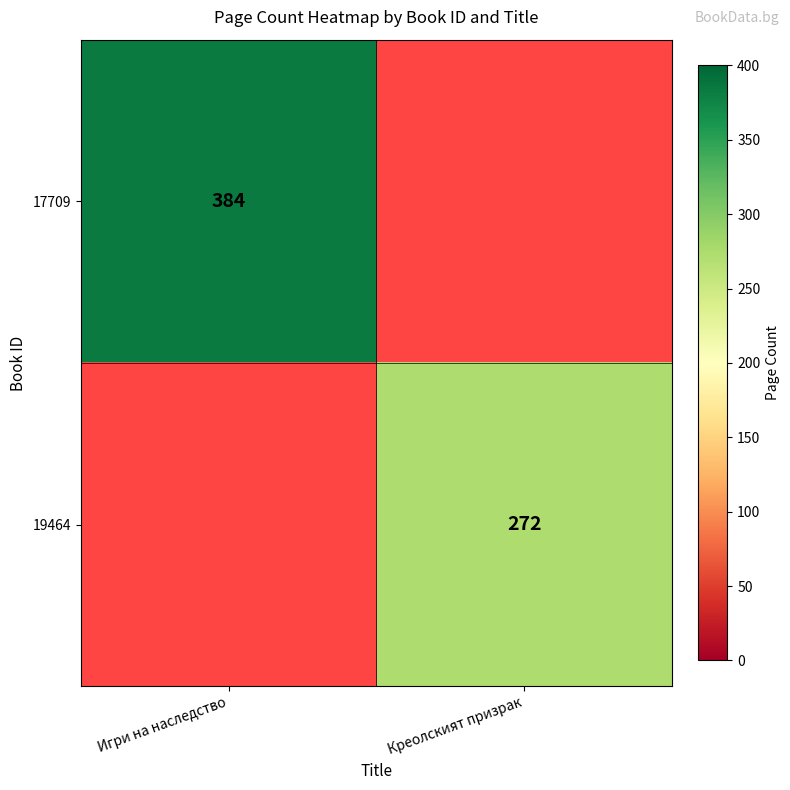

True or false: 19464 has a value of 109 at Креолският призрак.

False